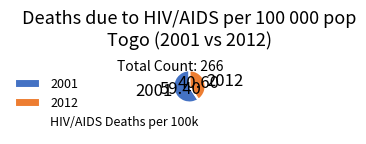

Which slice represents more than half of the pie?

2001